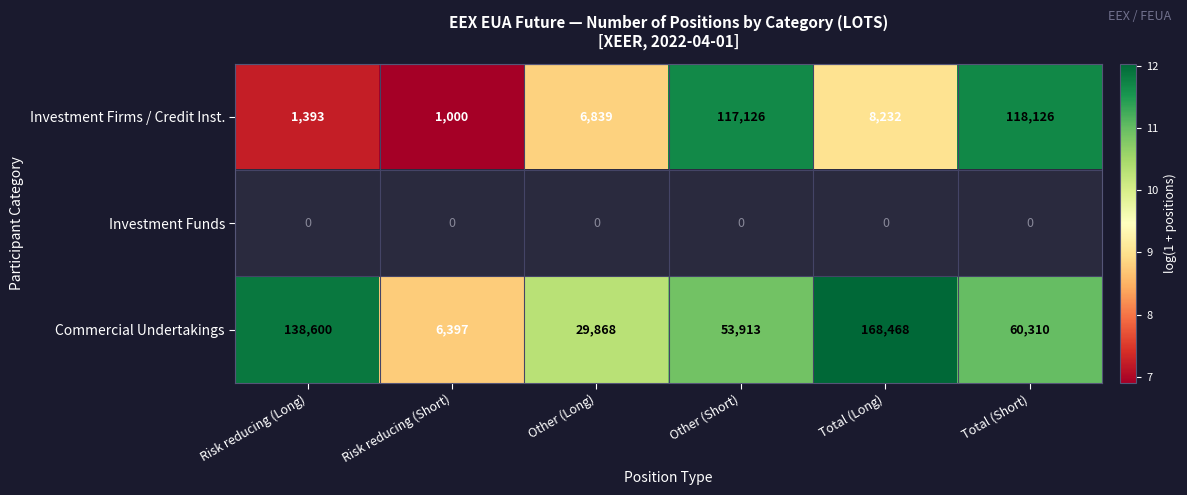

List the labels in order of Investment Firms / Credit Inst. value, smallest first.

Risk reducing (Short), Risk reducing (Long), Other (Long), Total (Long), Other (Short), Total (Short)